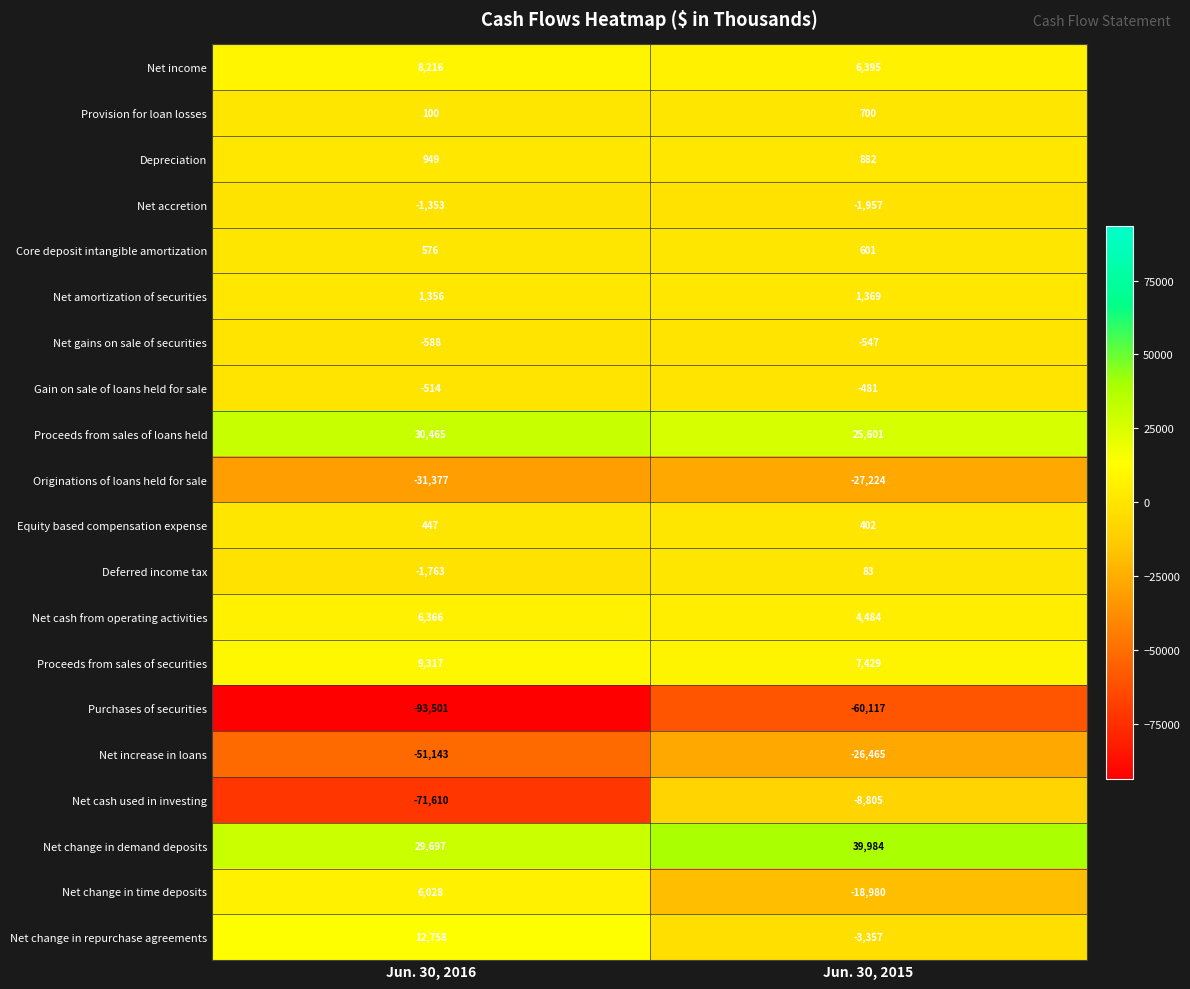

The value of Net cash from operating activities at Jun. 30, 2016 is 3942. True or false?

False